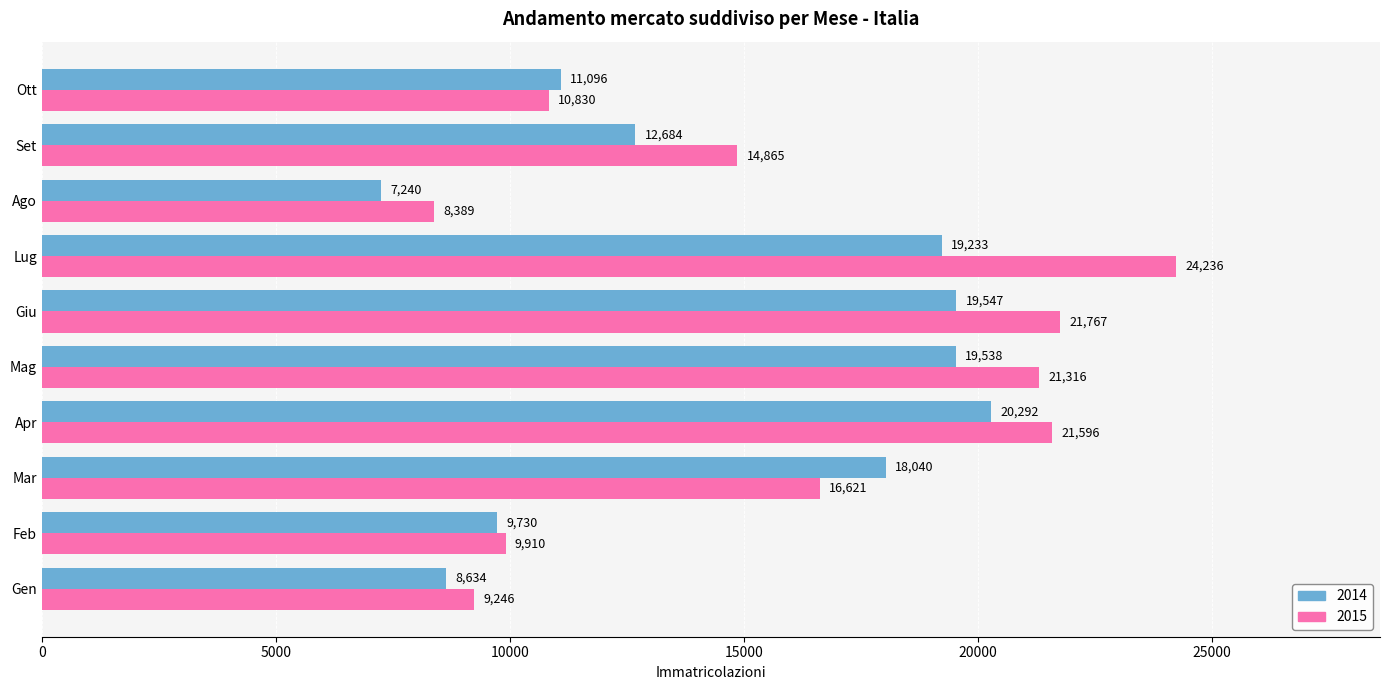

The 2015 series shows 16717 at Ott. True or false?

False